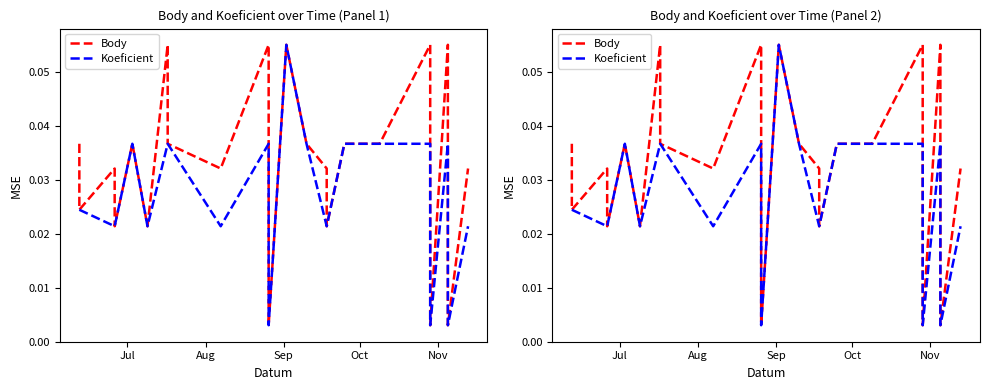

True or false: Koeficient and Body intersect in this chart.

False